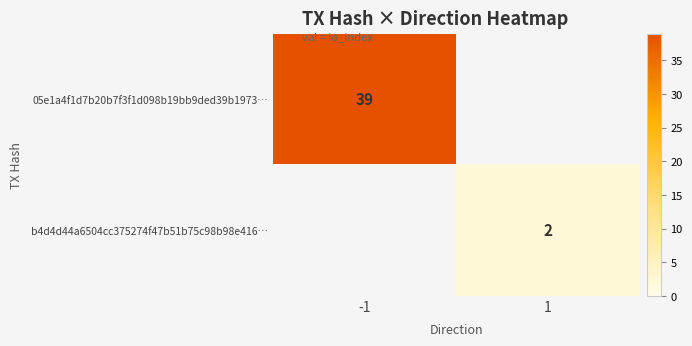

At how many categories does at least one series exceed 29?

1